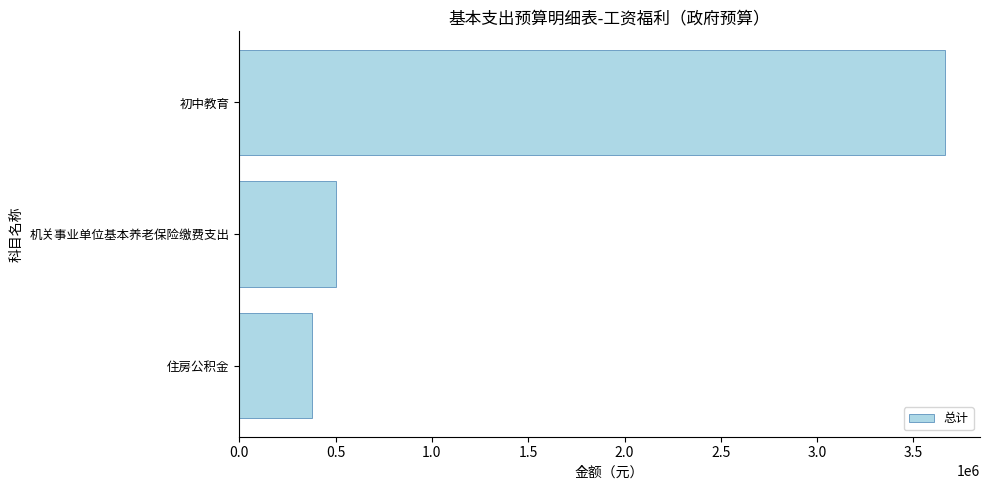

Count the number of data series in this chart.

1